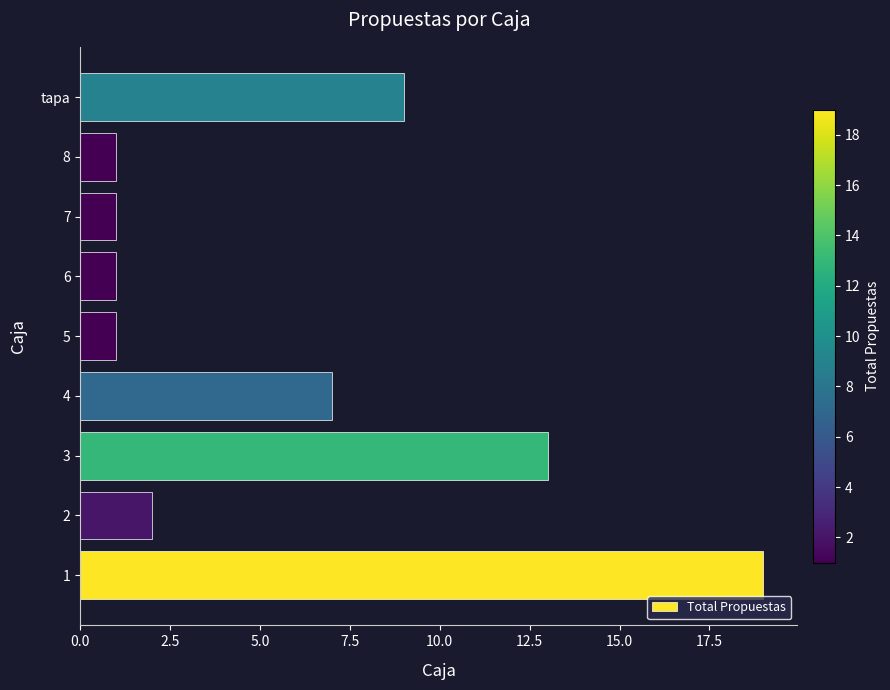

What is the difference between the maximum and second lowest values?

18